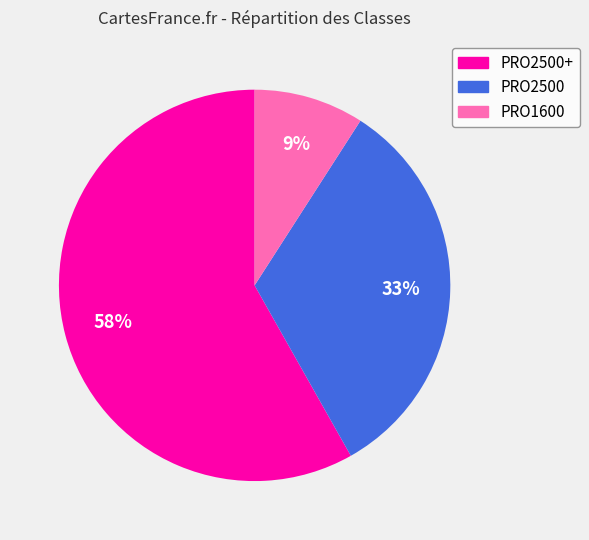

How many slices are in this pie chart?

3